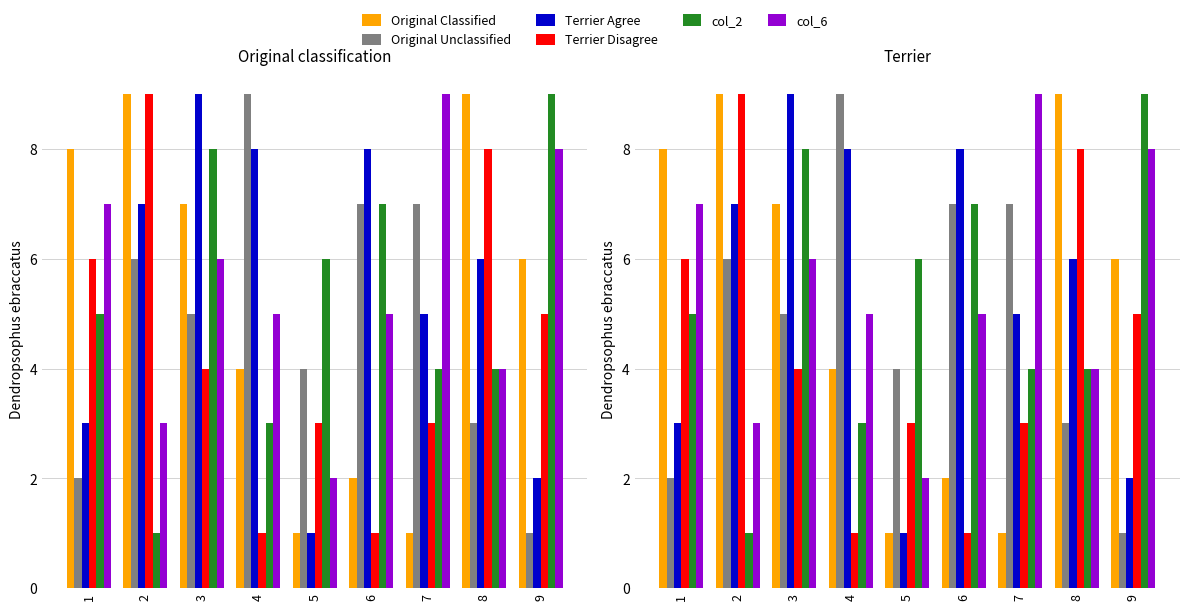

What is the average value of the Terrier Agree series?

5